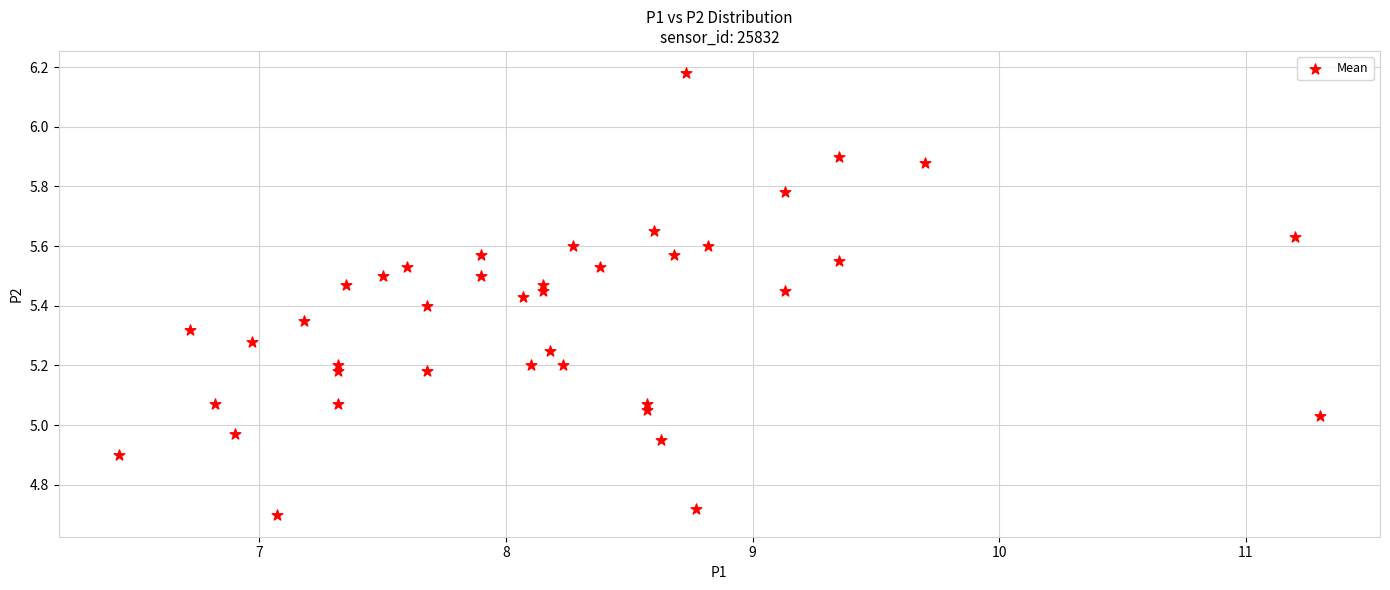

What is the range of X values (max minus min)?

4.9